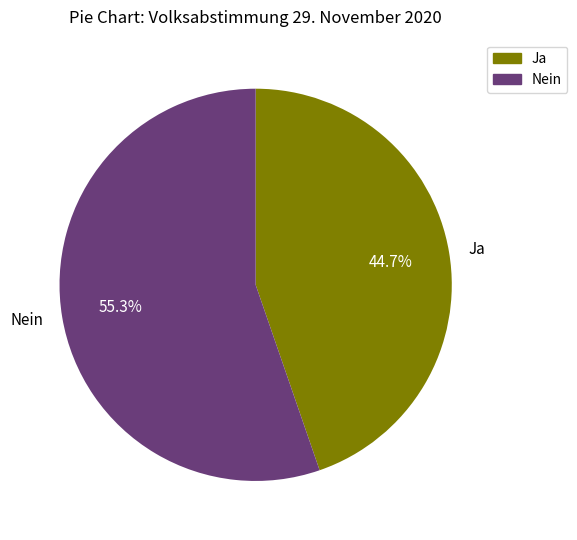

To the nearest percent, what is the combined percentage of Ja and Nein?

100%